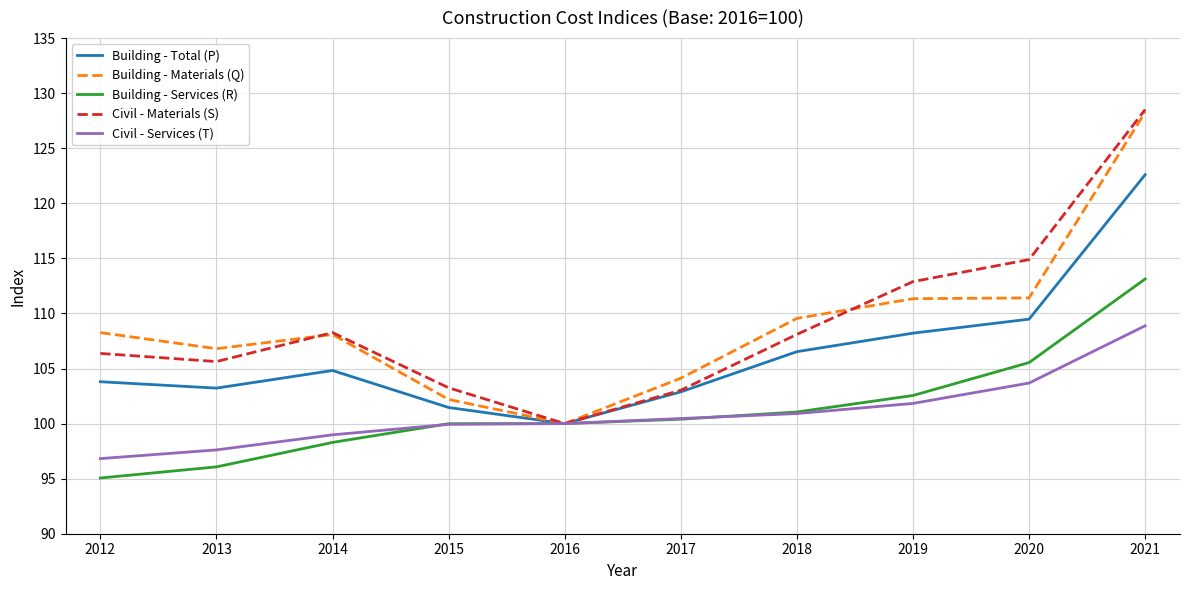

How many interior local peaks does the Civil - Materials (S) series have?

1